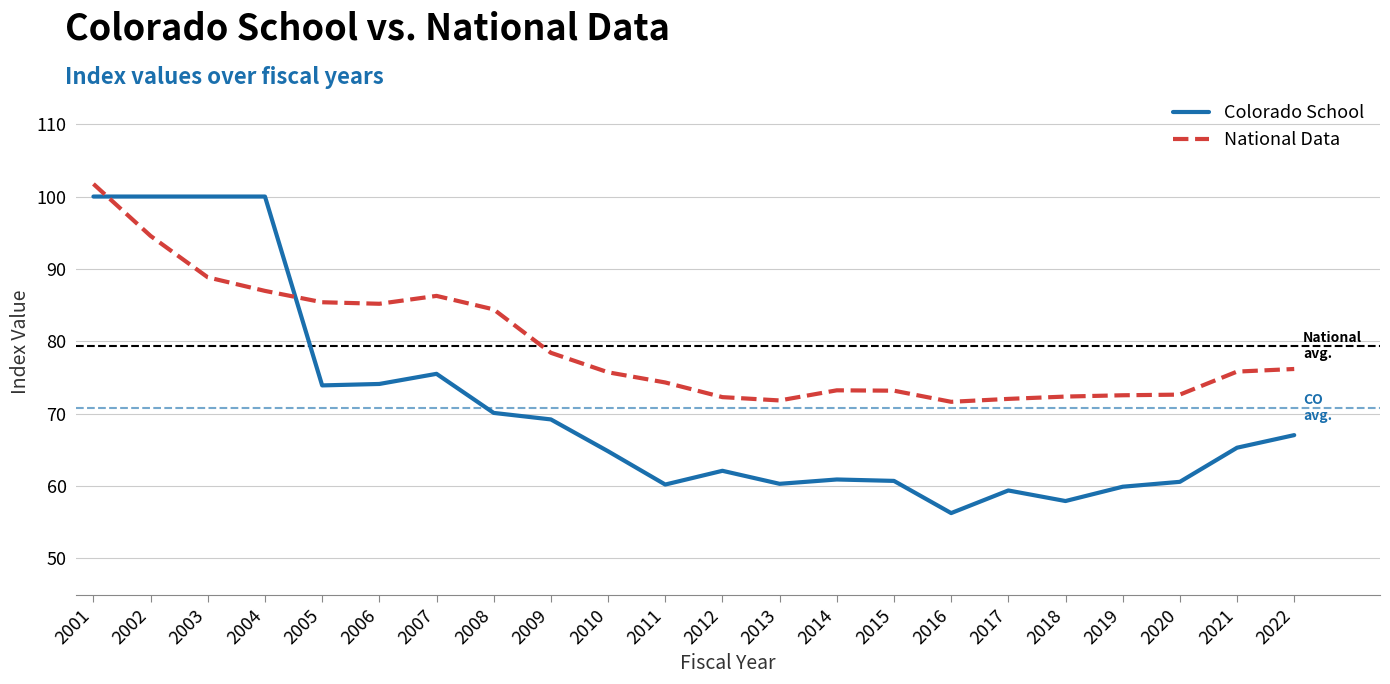

Is it true that Colorado School equals 57.9 at 2018?

True